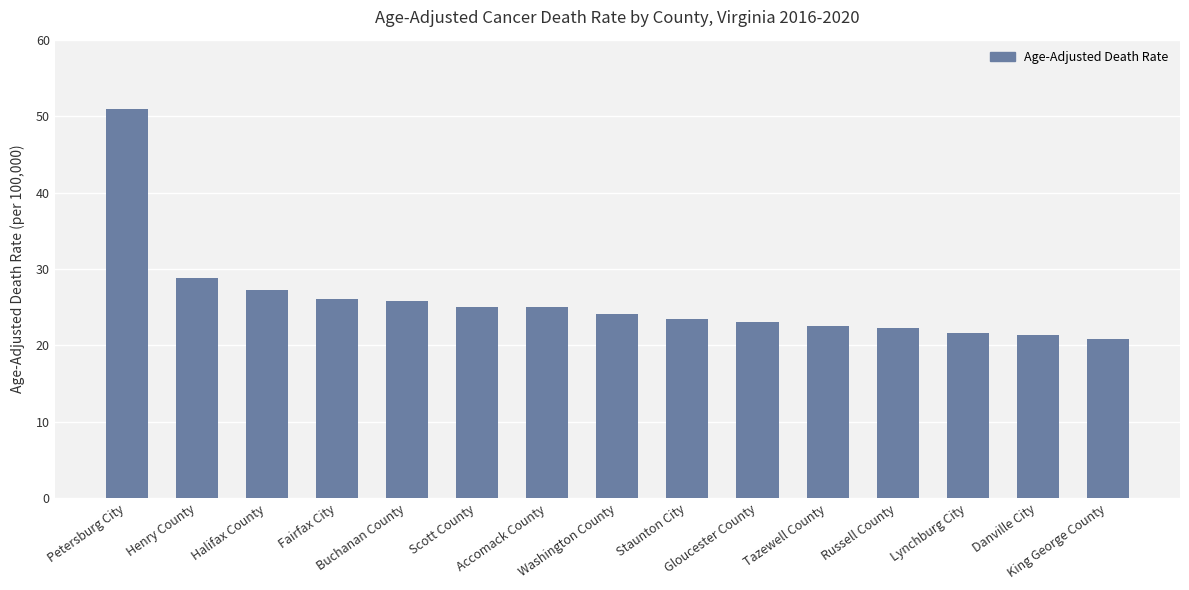

How many bars are there in total?

15